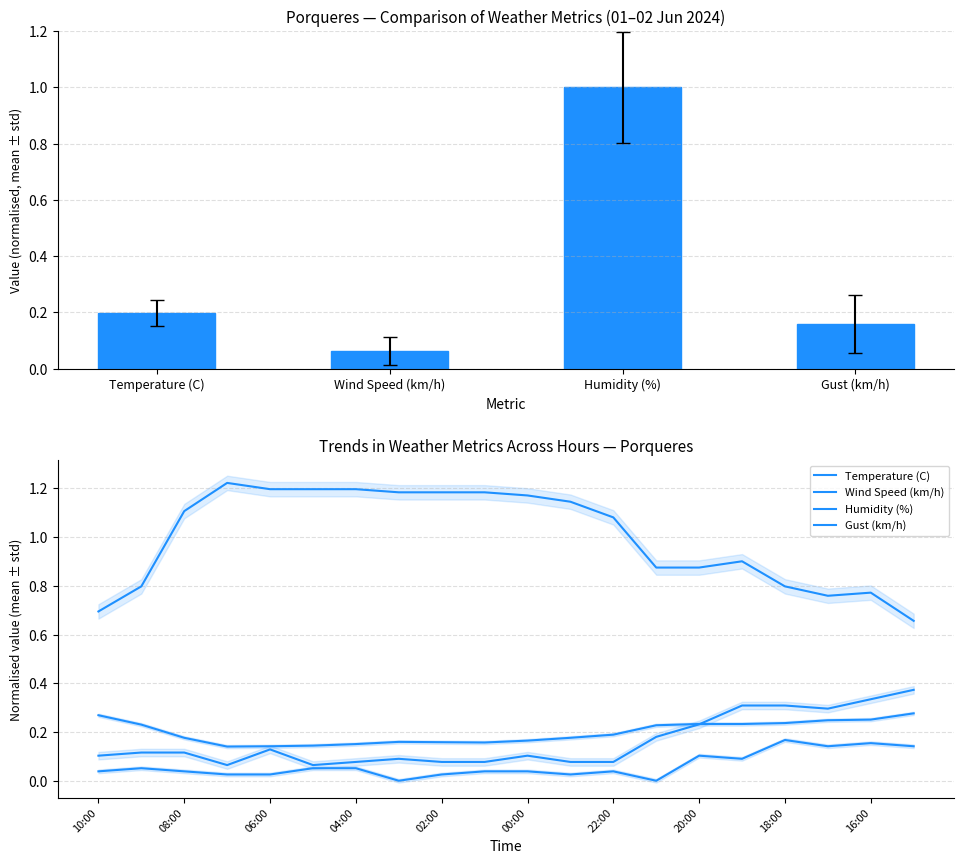

Reading left to right, transcribe all the data shown in this chart.

Temperature (C): 10:00=0.3	09:00=0.2	08:00=0.2	07:00=0.1	06:00=0.1	05:00=0.1	04:00=0.2	03:00=0.2	02:00=0.2	01:00=0.2	00:00=0.2	23:00=0.2	22:00=0.2	21:00=0.2	20:00=0.2	19:00=0.2	18:00=0.2	17:00=0.2	16:00=0.3	15:00=0.3
Wind Speed (km/h): 10:00=0.0	09:00=0.1	08:00=0.0	07:00=0.0	06:00=0.0	05:00=0.1	04:00=0.1	03:00=0.0	02:00=0.0	01:00=0.0	00:00=0.0	23:00=0.0	22:00=0.0	21:00=0.0	20:00=0.1	19:00=0.1	18:00=0.2	17:00=0.1	16:00=0.2	15:00=0.1
Humidity (%): 10:00=0.7	09:00=0.8	08:00=1.1	07:00=1.2	06:00=1.2	05:00=1.2	04:00=1.2	03:00=1.2	02:00=1.2	01:00=1.2	00:00=1.2	23:00=1.1	22:00=1.1	21:00=0.9	20:00=0.9	19:00=0.9	18:00=0.8	17:00=0.8	16:00=0.8	15:00=0.7
Gust (km/h): 10:00=0.1	09:00=0.1	08:00=0.1	07:00=0.1	06:00=0.1	05:00=0.1	04:00=0.1	03:00=0.1	02:00=0.1	01:00=0.1	00:00=0.1	23:00=0.1	22:00=0.1	21:00=0.2	20:00=0.2	19:00=0.3	18:00=0.3	17:00=0.3	16:00=0.3	15:00=0.4